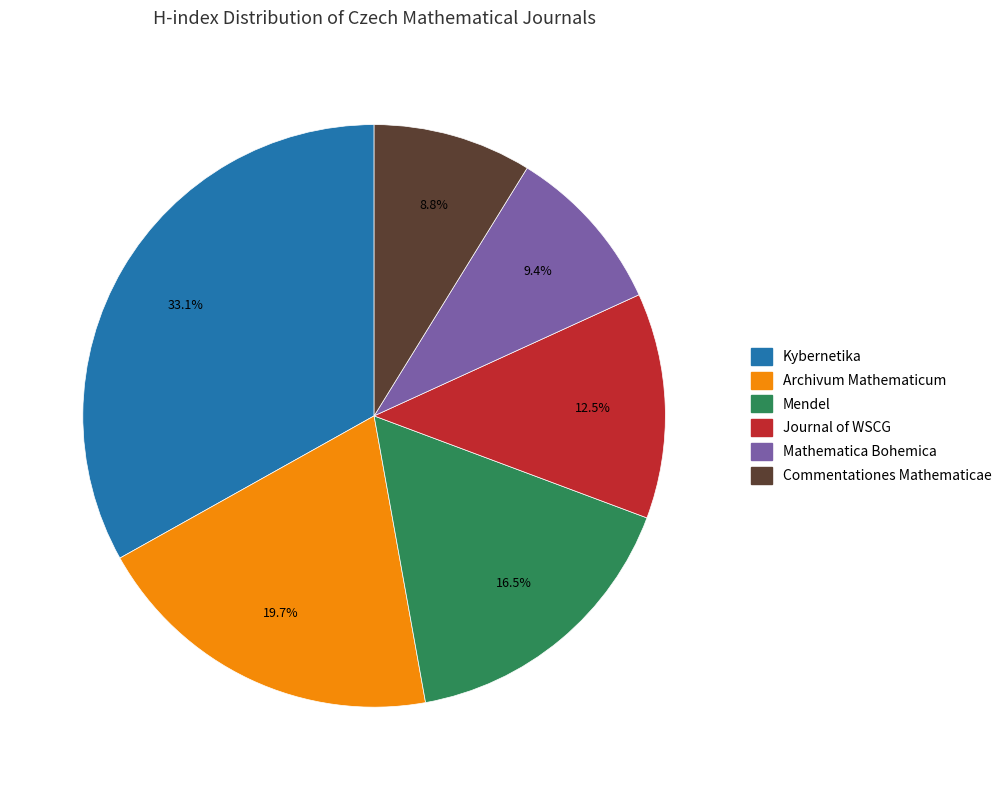

To the nearest percent, what is the difference between the Mathematica Bohemica and Journal of WSCG slice percentages?

3%